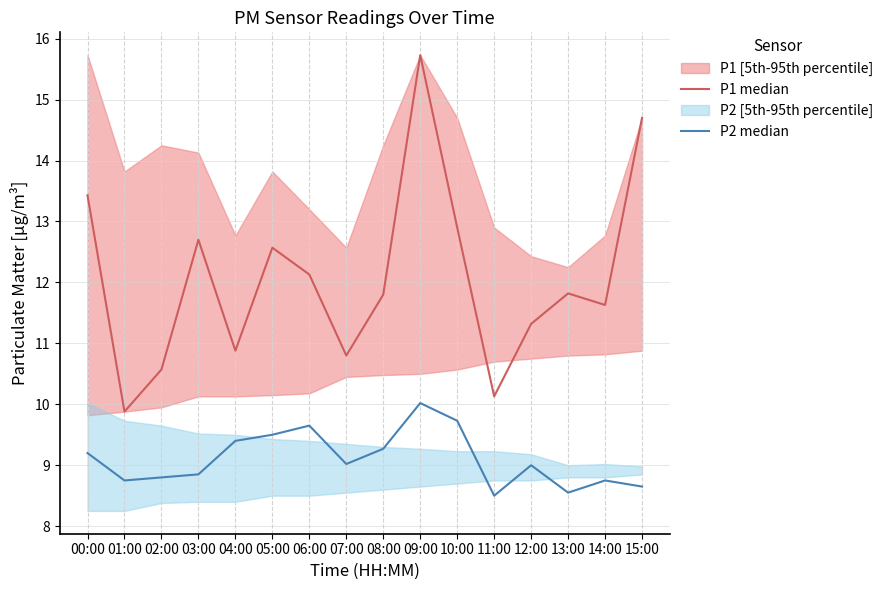

True or false: P1 median has a value of 17.9 at 11:00.

False